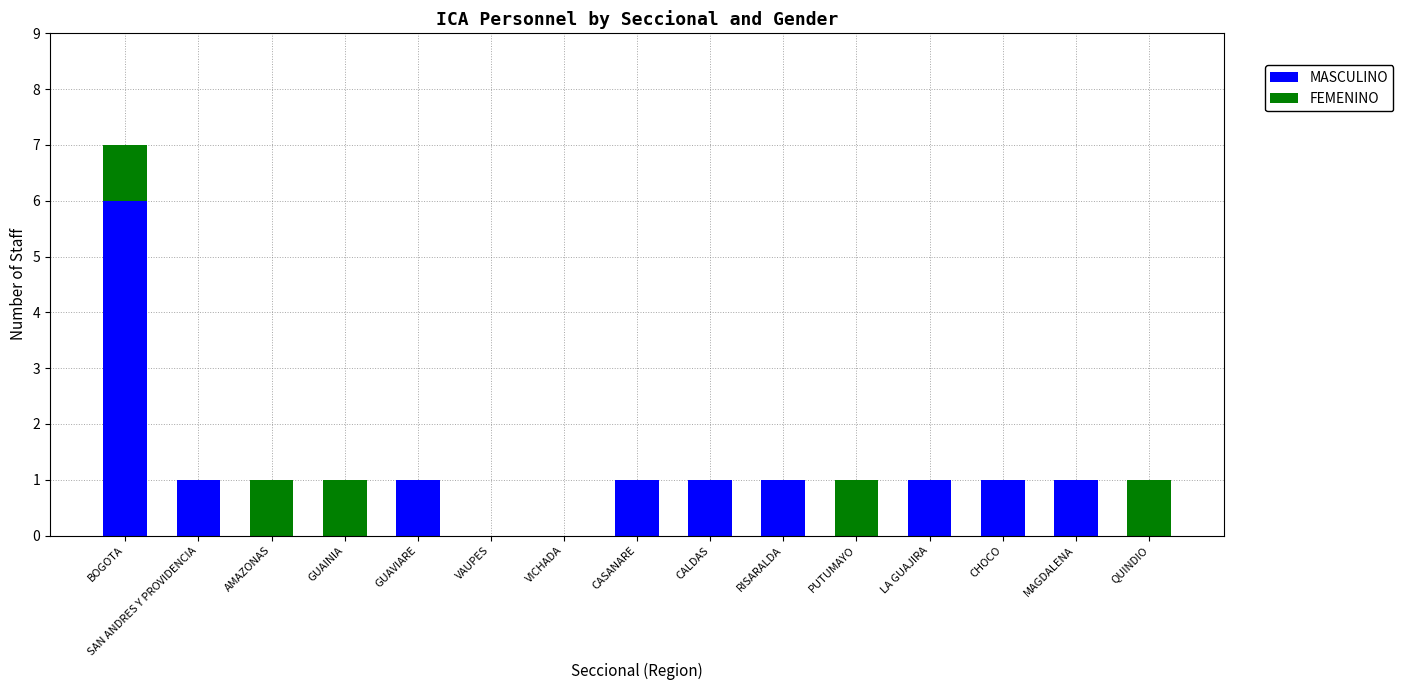

How many distinct data groups are displayed?

2